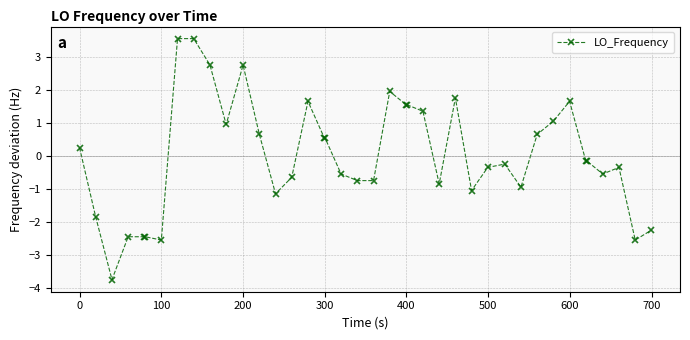

What is the difference between the maximum and second lowest values?

6.1